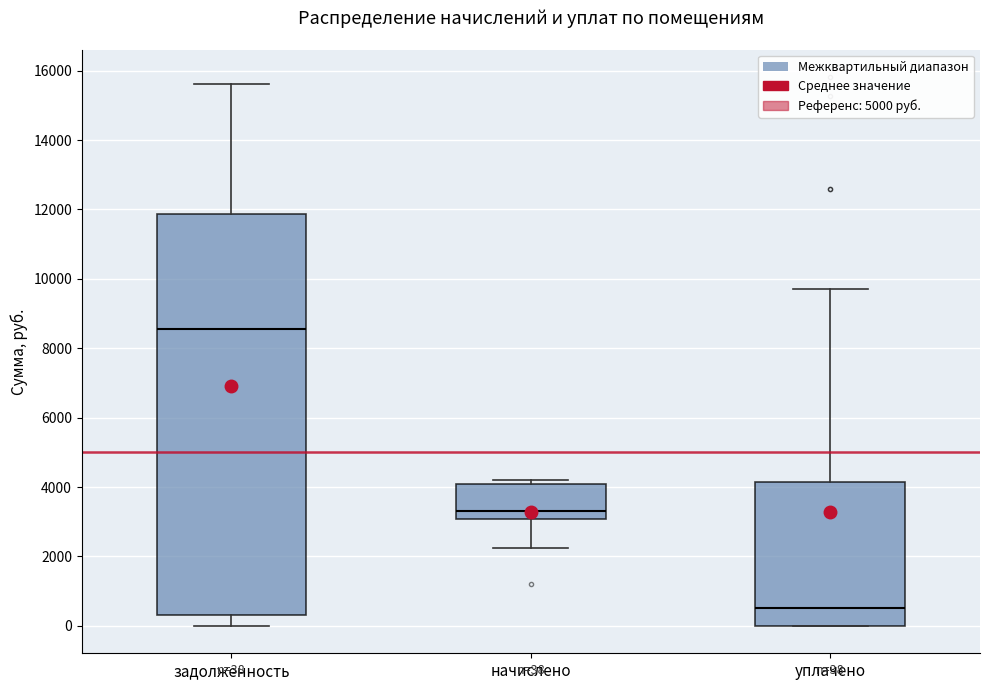

Which box is the tallest, from its lower edge to its upper edge?

задолженность